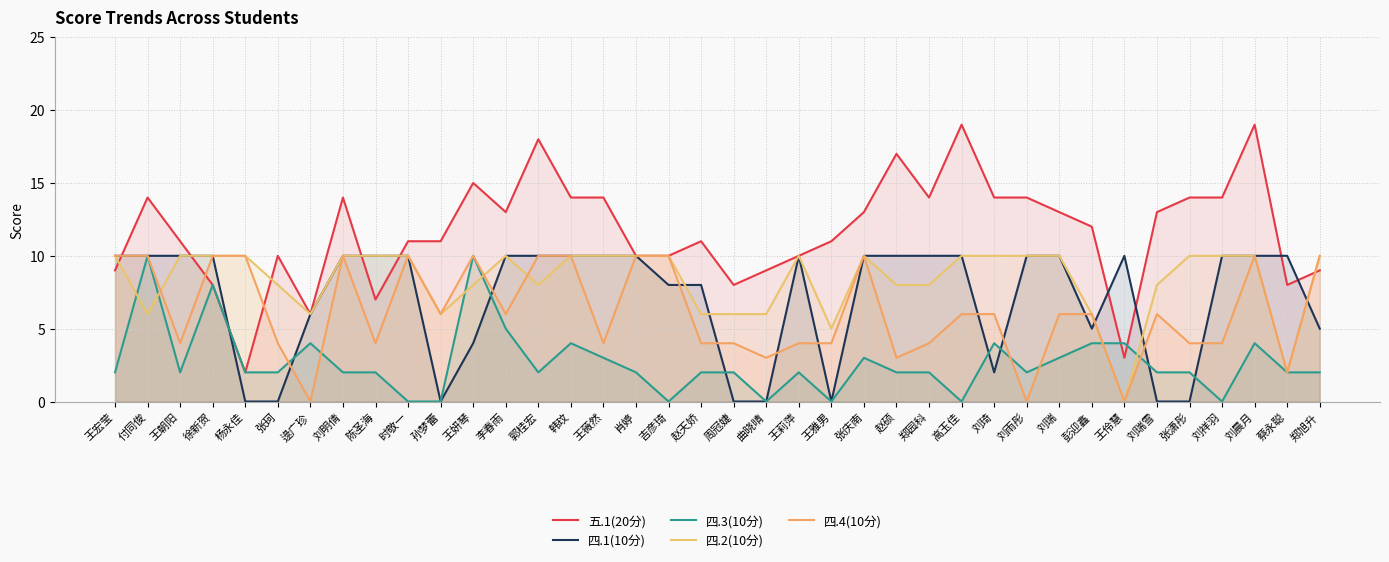

Reading left to right, what are all the values shown in this chart?

五.1(20分): 王宏莹=9	付同俊=14	王朝阳=11	徐新贺=8	杨永佳=2	张珂=10	逯广珍=6	刘明倩=14	陈圣海=7	时敬一=11	孙梦蕾=11	王妍琴=15	李春雨=13	郭桂宏=18	韩玟=14	王薇然=14	肖婷=10	吉彦琦=10	赵天娇=11	周冠婕=8	曲晓晴=9	王莉萍=10	王雅男=11	张庆南=13	赵硕=17	郑园科=14	高玉佳=19	刘琦=14	刘雨彤=14	刘瑞=13	彭迎鑫=12	王伶慧=3	刘瑞雪=13	张潇彤=14	刘祥羽=14	刘晨月=19	蔡永聪=8	郑旭升=9
四.1(10分): 王宏莹=10	付同俊=10	王朝阳=10	徐新贺=10	杨永佳=0	张珂=0	逯广珍=6	刘明倩=10	陈圣海=10	时敬一=10	孙梦蕾=0	王妍琴=4	李春雨=10	郭桂宏=10	韩玟=10	王薇然=10	肖婷=10	吉彦琦=8	赵天娇=8	周冠婕=0	曲晓晴=0	王莉萍=10	王雅男=0	张庆南=10	赵硕=10	郑园科=10	高玉佳=10	刘琦=2	刘雨彤=10	刘瑞=10	彭迎鑫=5	王伶慧=10	刘瑞雪=0	张潇彤=0	刘祥羽=10	刘晨月=10	蔡永聪=10	郑旭升=5
四.3(10分): 王宏莹=2	付同俊=10	王朝阳=2	徐新贺=8	杨永佳=2	张珂=2	逯广珍=4	刘明倩=2	陈圣海=2	时敬一=0	孙梦蕾=0	王妍琴=10	李春雨=5	郭桂宏=2	韩玟=4	王薇然=3	肖婷=2	吉彦琦=0	赵天娇=2	周冠婕=2	曲晓晴=0	王莉萍=2	王雅男=0	张庆南=3	赵硕=2	郑园科=2	高玉佳=0	刘琦=4	刘雨彤=2	刘瑞=3	彭迎鑫=4	王伶慧=4	刘瑞雪=2	张潇彤=2	刘祥羽=0	刘晨月=4	蔡永聪=2	郑旭升=2
四.2(10分): 王宏莹=10	付同俊=6	王朝阳=10	徐新贺=10	杨永佳=10	张珂=8	逯广珍=6	刘明倩=10	陈圣海=10	时敬一=10	孙梦蕾=6	王妍琴=8	李春雨=10	郭桂宏=8	韩玟=10	王薇然=10	肖婷=10	吉彦琦=10	赵天娇=6	周冠婕=6	曲晓晴=6	王莉萍=10	王雅男=5	张庆南=10	赵硕=8	郑园科=8	高玉佳=10	刘琦=10	刘雨彤=10	刘瑞=10	彭迎鑫=6	王伶慧=0	刘瑞雪=8	张潇彤=10	刘祥羽=10	刘晨月=10	蔡永聪=2	郑旭升=10
四.4(10分): 王宏莹=10	付同俊=10	王朝阳=4	徐新贺=10	杨永佳=10	张珂=4	逯广珍=0	刘明倩=10	陈圣海=4	时敬一=10	孙梦蕾=6	王妍琴=10	李春雨=6	郭桂宏=10	韩玟=10	王薇然=4	肖婷=10	吉彦琦=10	赵天娇=4	周冠婕=4	曲晓晴=3	王莉萍=4	王雅男=4	张庆南=10	赵硕=3	郑园科=4	高玉佳=6	刘琦=6	刘雨彤=0	刘瑞=6	彭迎鑫=6	王伶慧=0	刘瑞雪=6	张潇彤=4	刘祥羽=4	刘晨月=10	蔡永聪=2	郑旭升=10